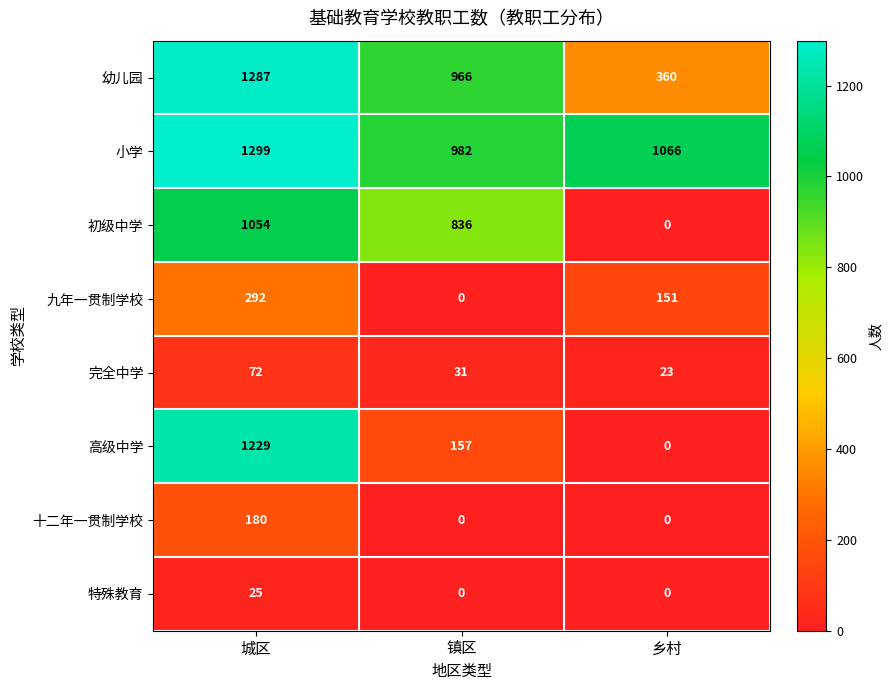

How many series are shown in this chart?

8